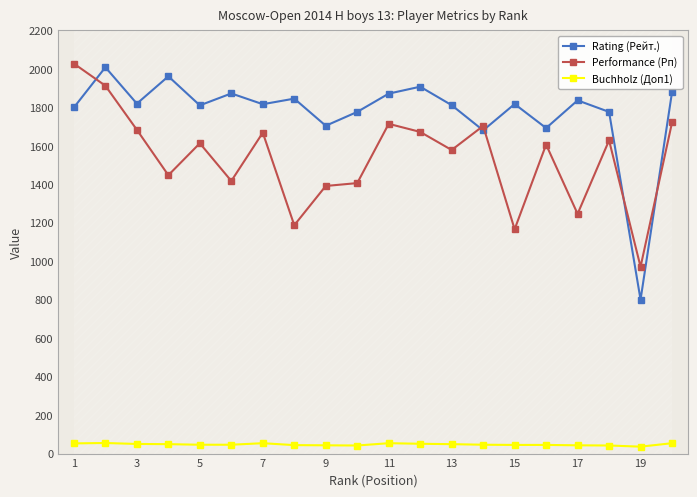

How many lines are shown in the chart?

3